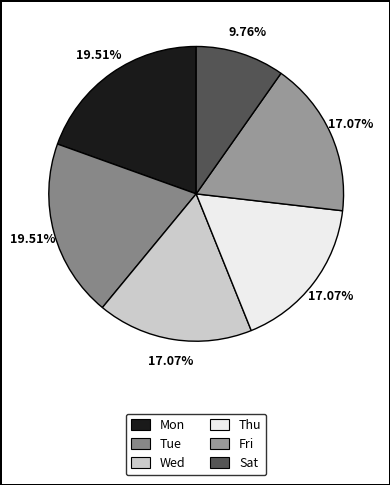

Rank the categories by value from lowest to highest.

Sat, Wed, Thu, Fri, Mon, Tue